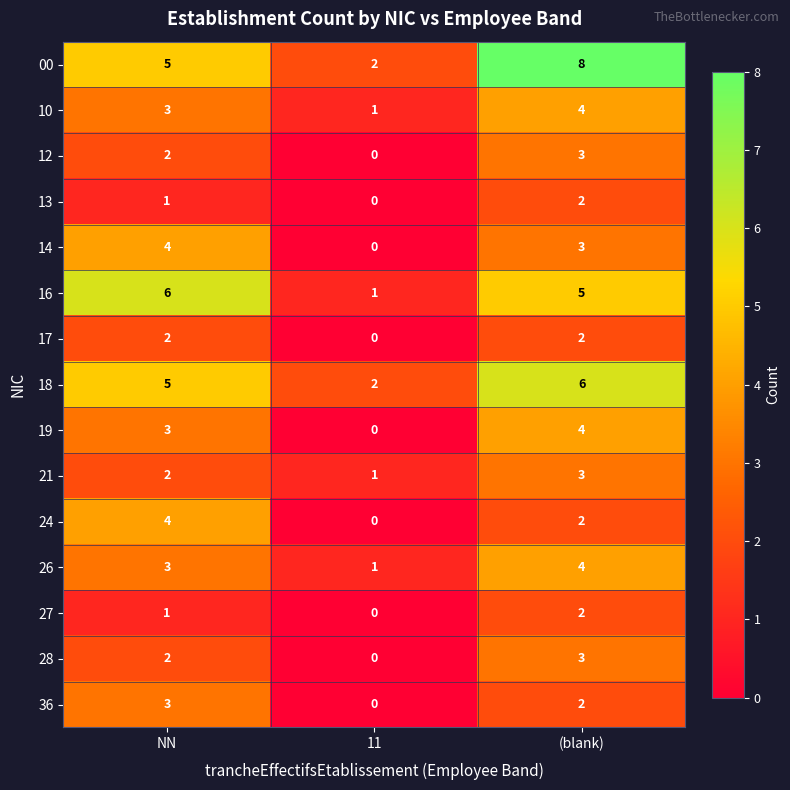

True or false: 36 has a value of 0 at 11.

True